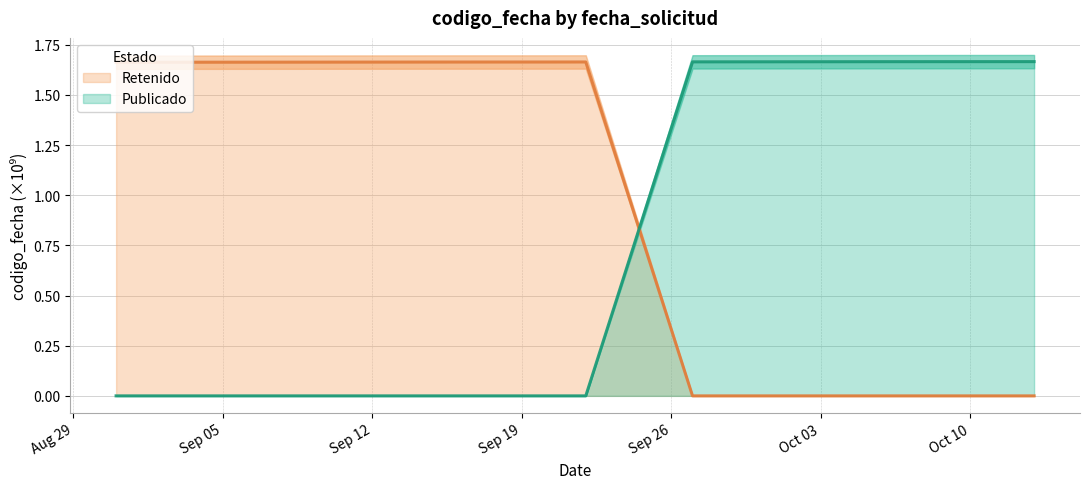

List the series in order of their overall mean, lowest first.

Publicado, Retenido